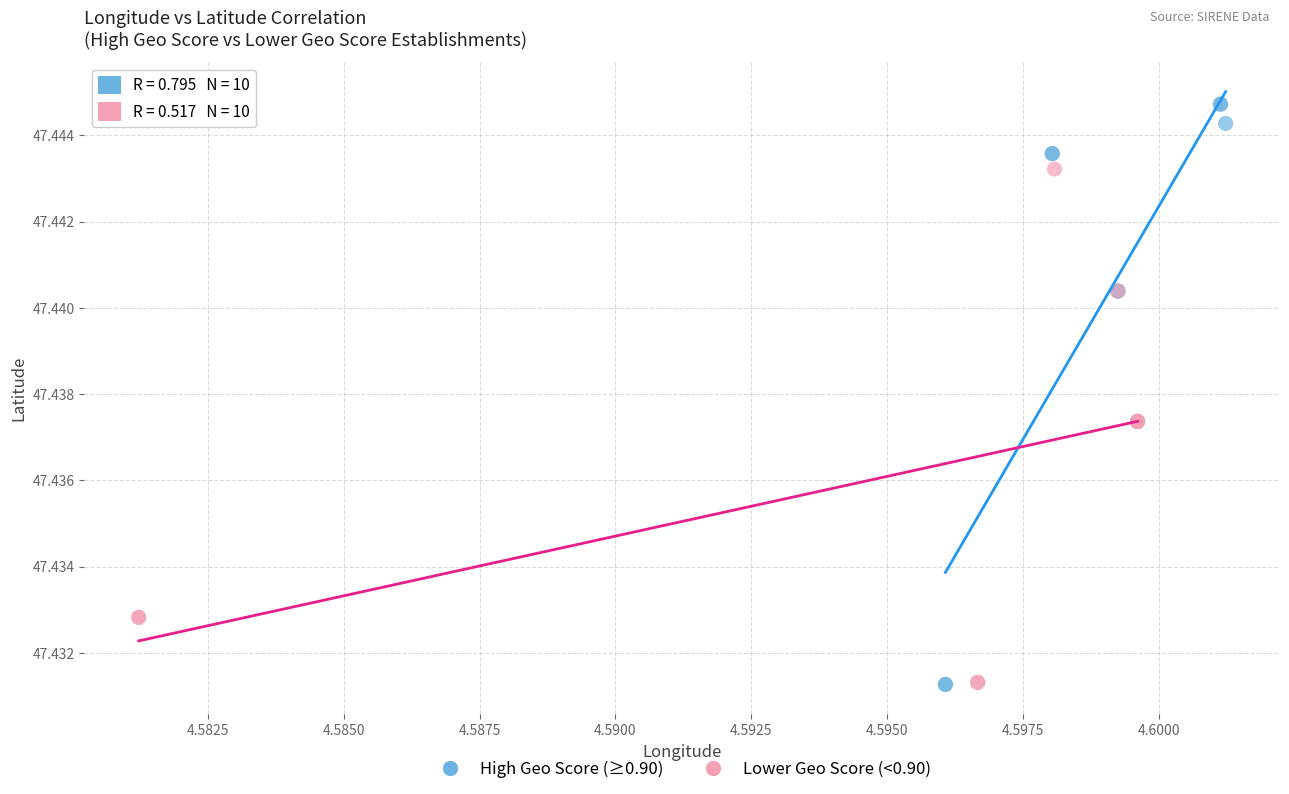

Which series has the widest spread of Y values?

High Geo Score (≥0.90)